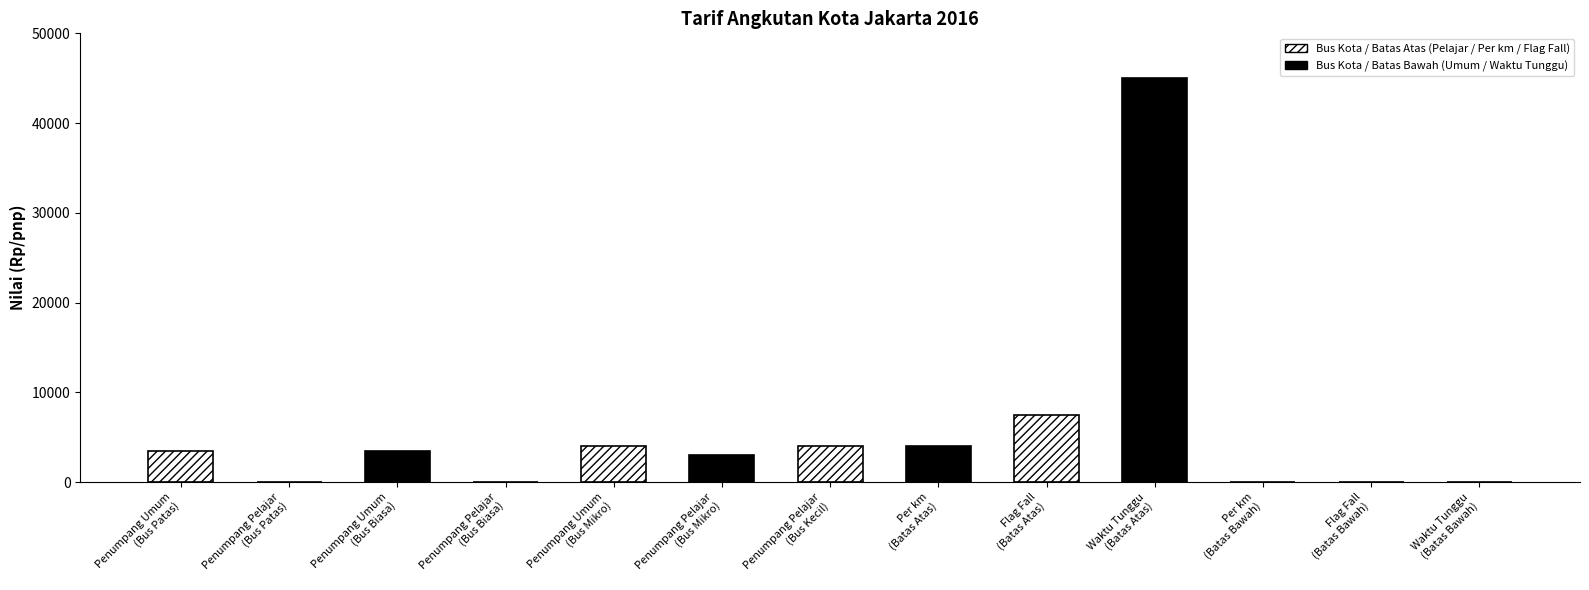

What is the sum of all values?

74500